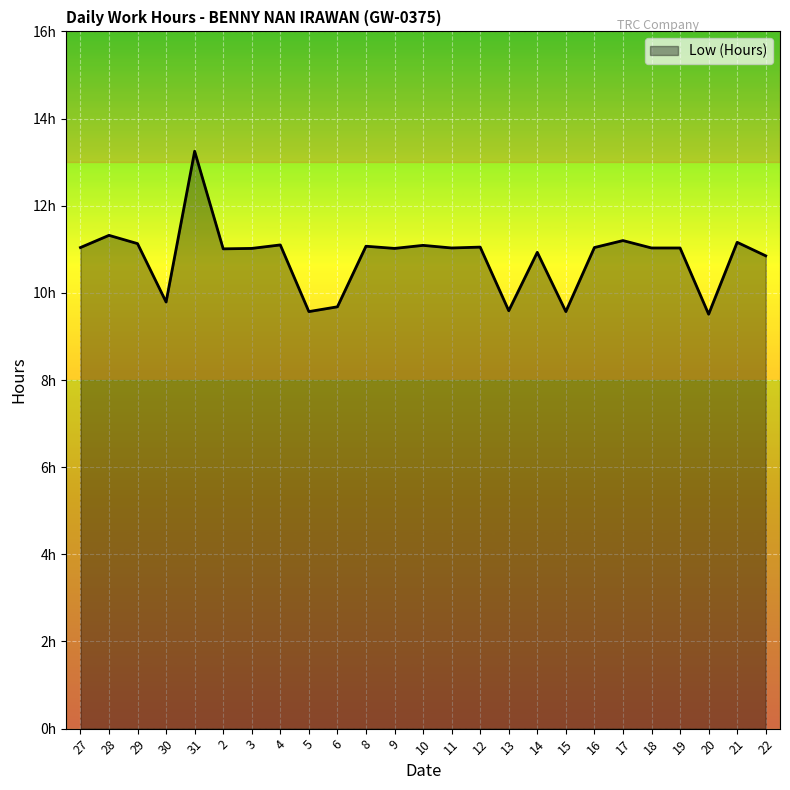

Where is the data nearest to the value 11?

2